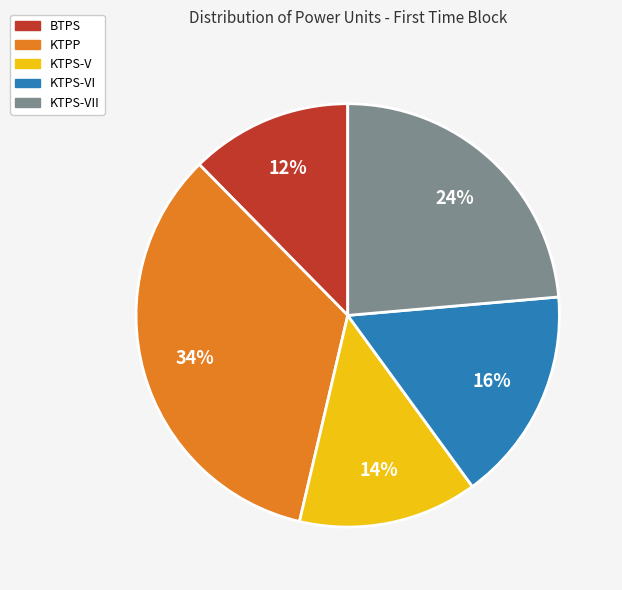

Is there any slice that represents more than half of the pie?

No